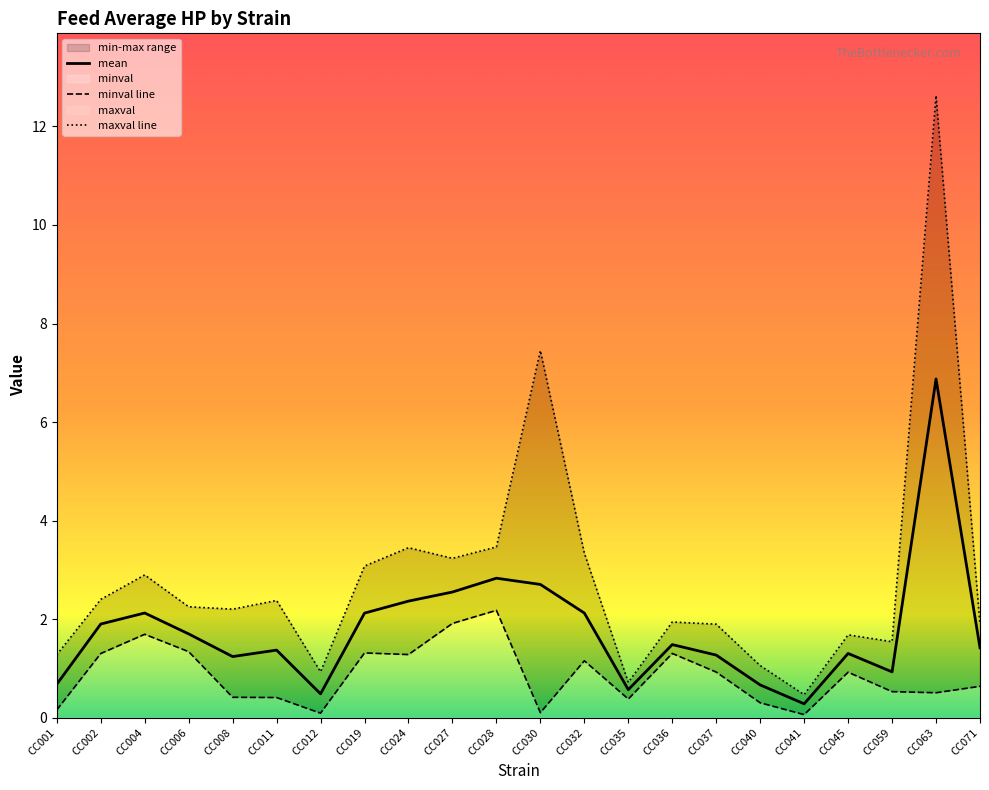

True or false: minval and maxval cross at least once.

False